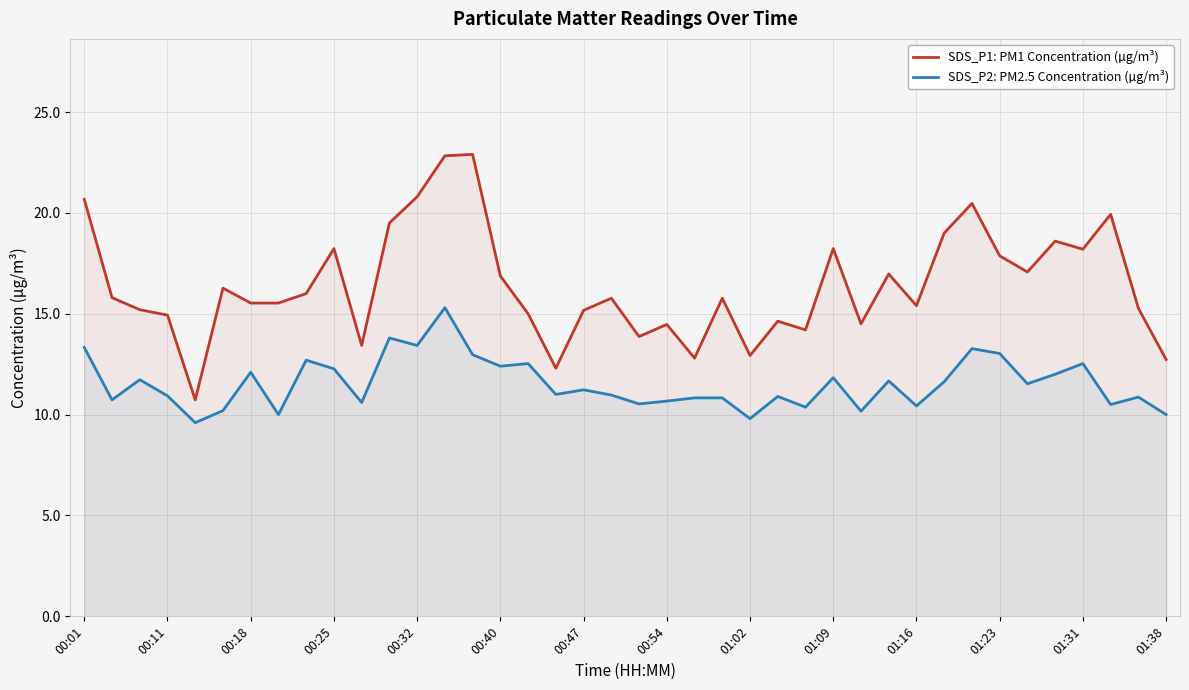

What is the difference between the second highest and minimum values in the SDS_P2: PM2.5 Concentration (µg/m³) series?

4.2